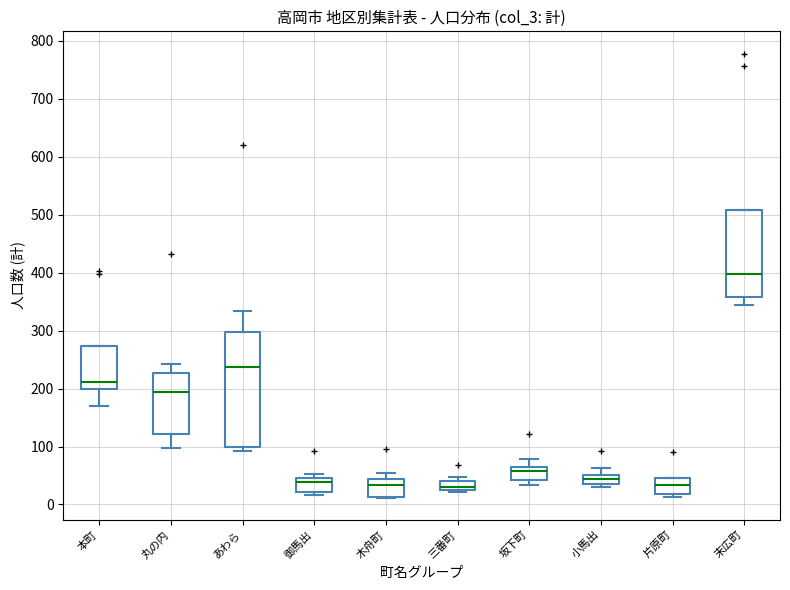

Which box has the highest median line?

末広町